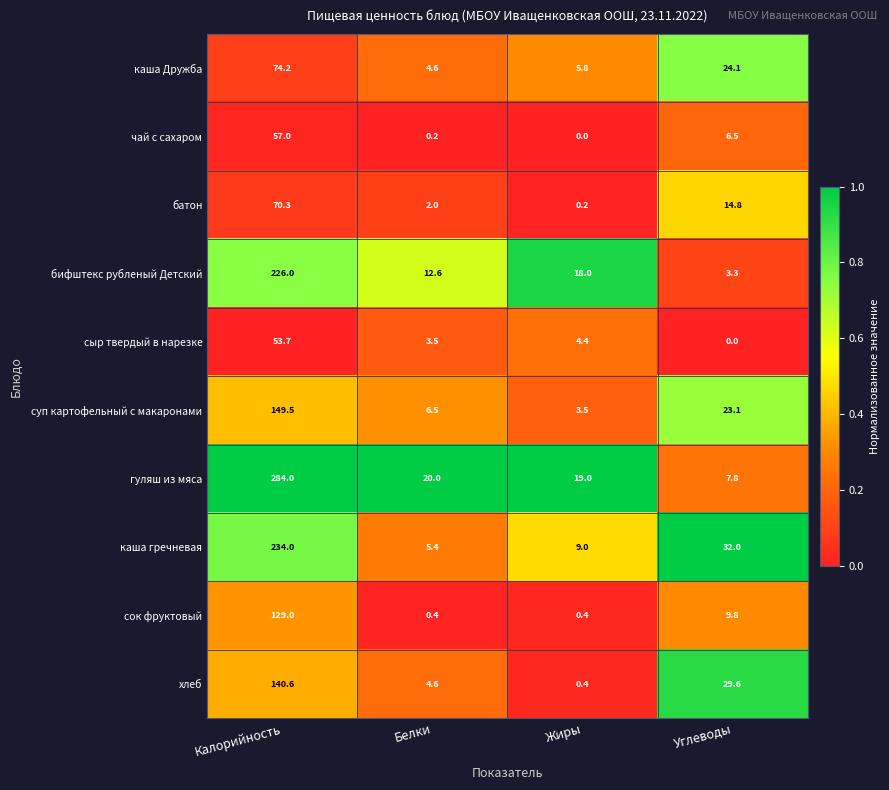

What is the difference between the highest and lowest values at Калорийность?

230.3